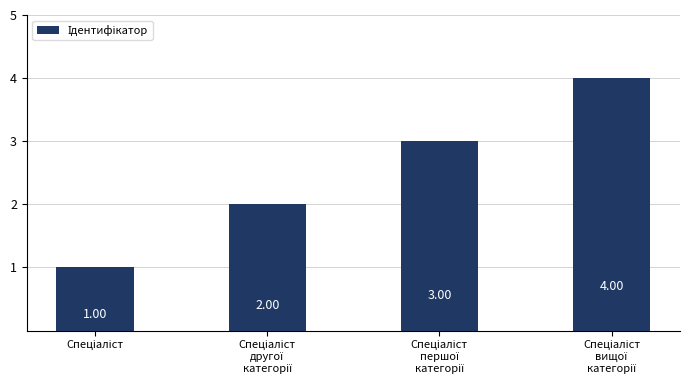

What is the difference between the second highest and second lowest values?

1